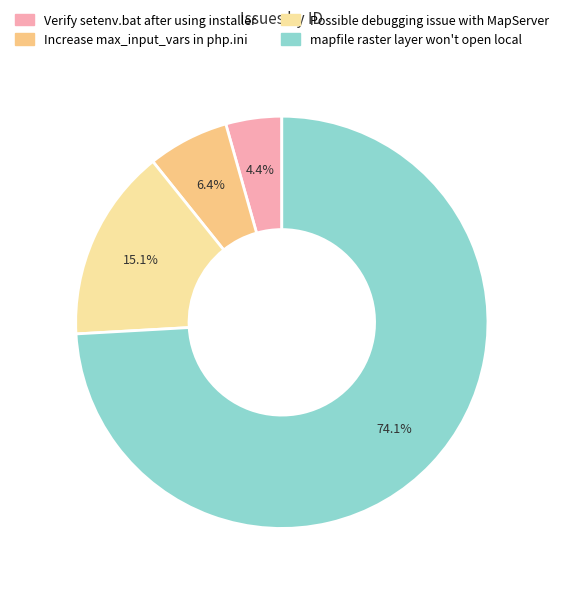

The Possible debugging issue with MapServer slice represents 15% of the pie. True or false?

True